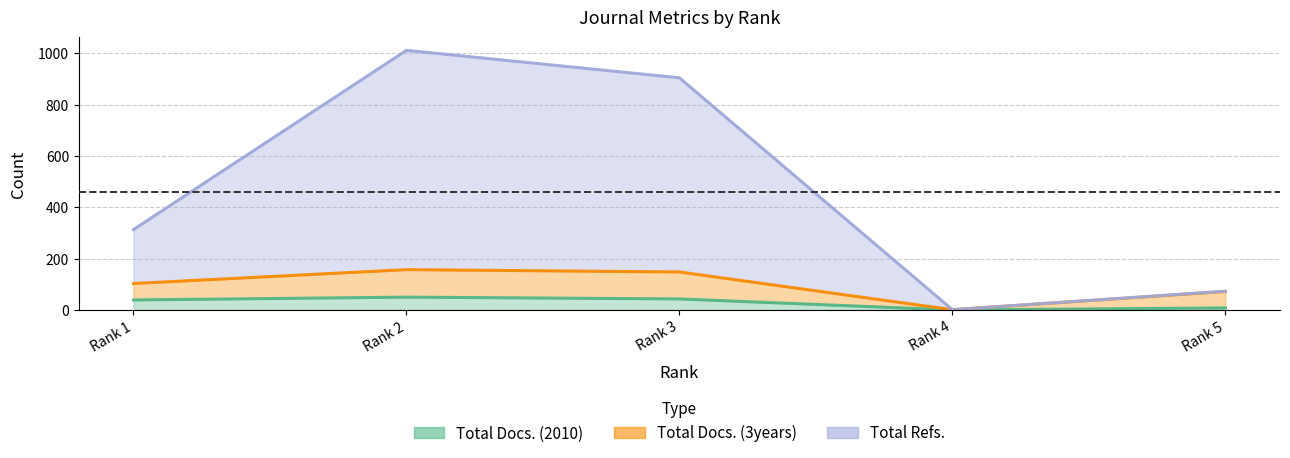

In Total Docs. (2010), how many points are lower than both neighbors (excluding endpoints)?

1